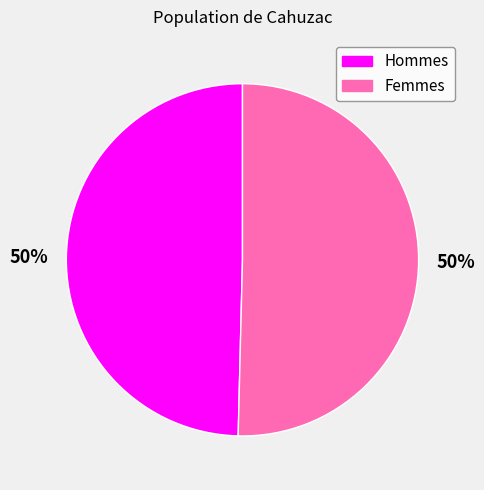

To the nearest percent, what portion does Hommes represent?

50%